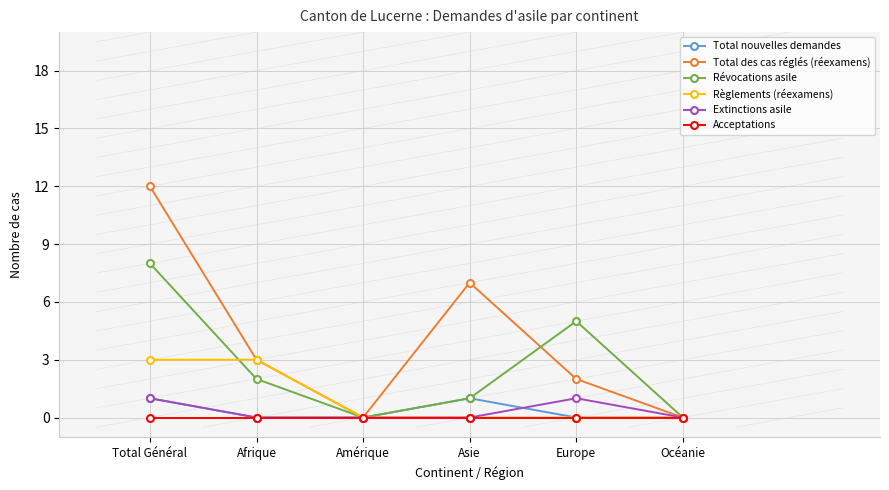

Reading left to right, what are all the values shown in this chart?

Total nouvelles demandes: Total Général=1	Afrique=0	Amérique=0	Asie=1	Europe=0	Océanie=0
Total des cas réglés (réexamens): Total Général=12	Afrique=3	Amérique=0	Asie=7	Europe=2	Océanie=0
Révocations asile: Total Général=8	Afrique=2	Amérique=0	Asie=1	Europe=5	Océanie=0
Règlements (réexamens): Total Général=3	Afrique=3	Amérique=0	Asie=0	Europe=0	Océanie=0
Extinctions asile: Total Général=1	Afrique=0	Amérique=0	Asie=0	Europe=1	Océanie=0
Acceptations: Total Général=0	Afrique=0	Amérique=0	Asie=0	Europe=0	Océanie=0